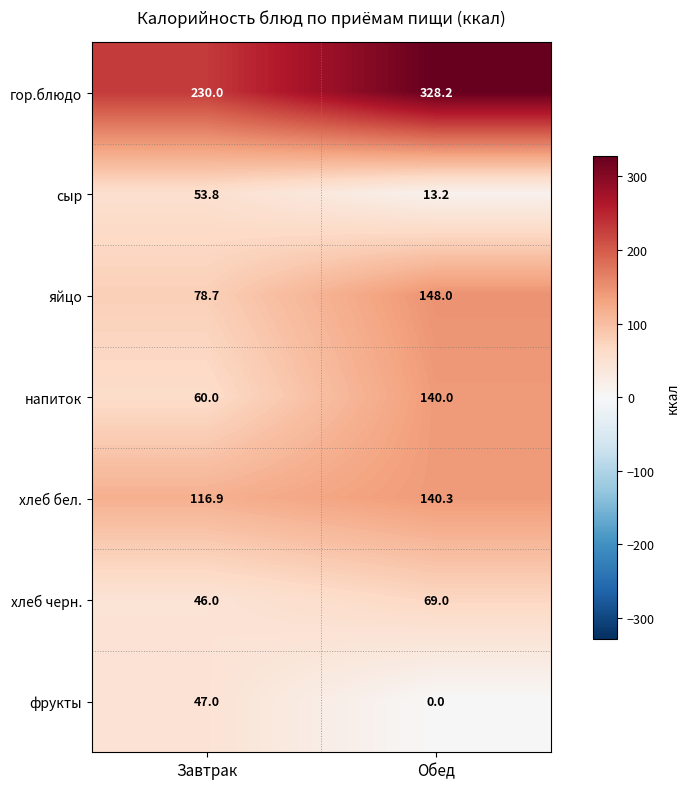

Which series has the widest spread of values?

гор.блюдо